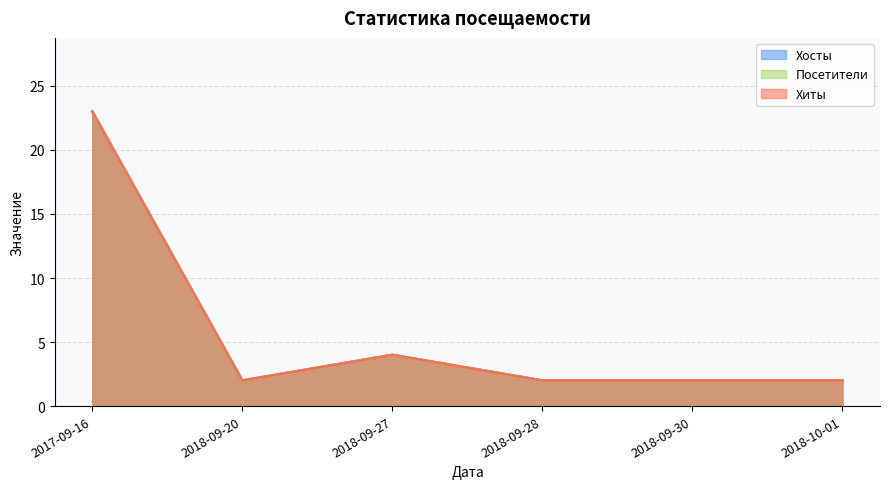

True or false: Хосты and Посетители cross at least once.

False